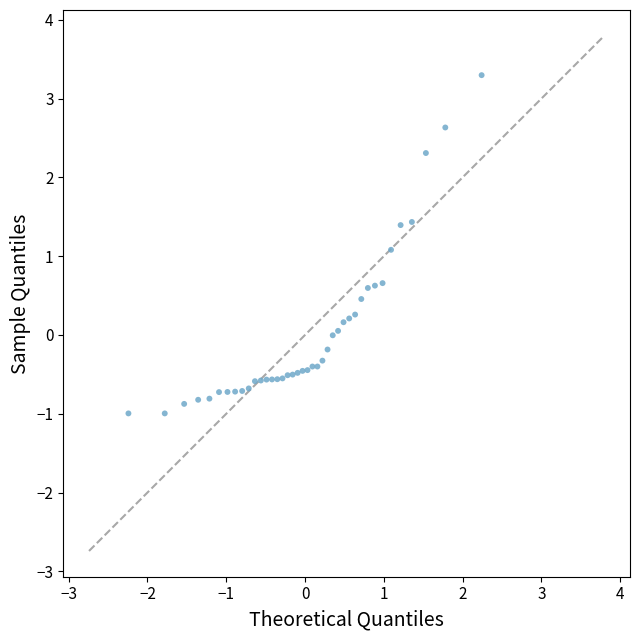

What Y value in the scatter plot is closest to 1?

1.1